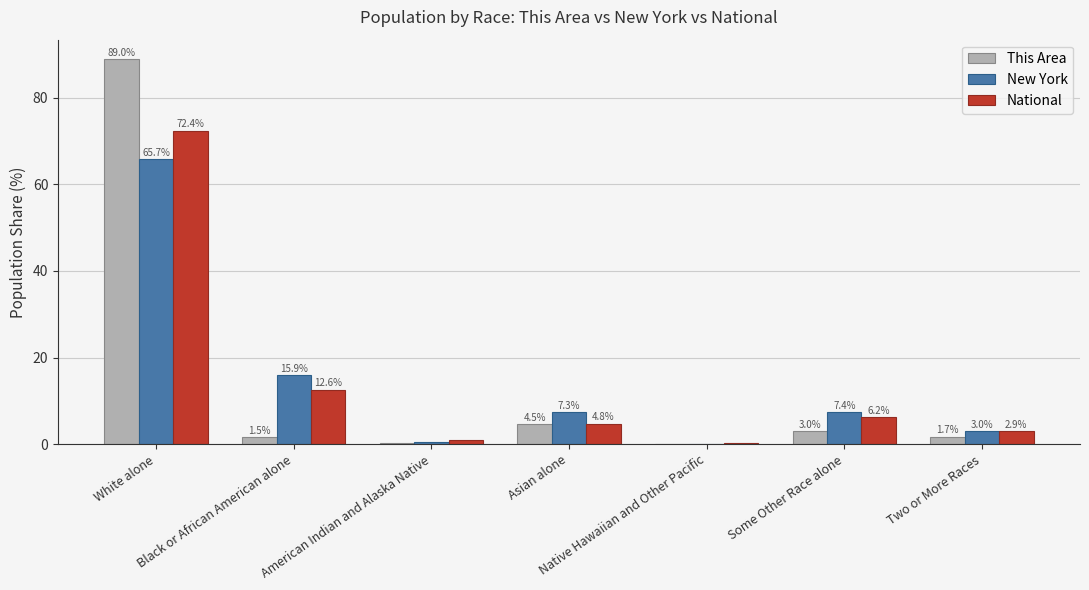

What is the label of the 1st bar from the left?

White alone